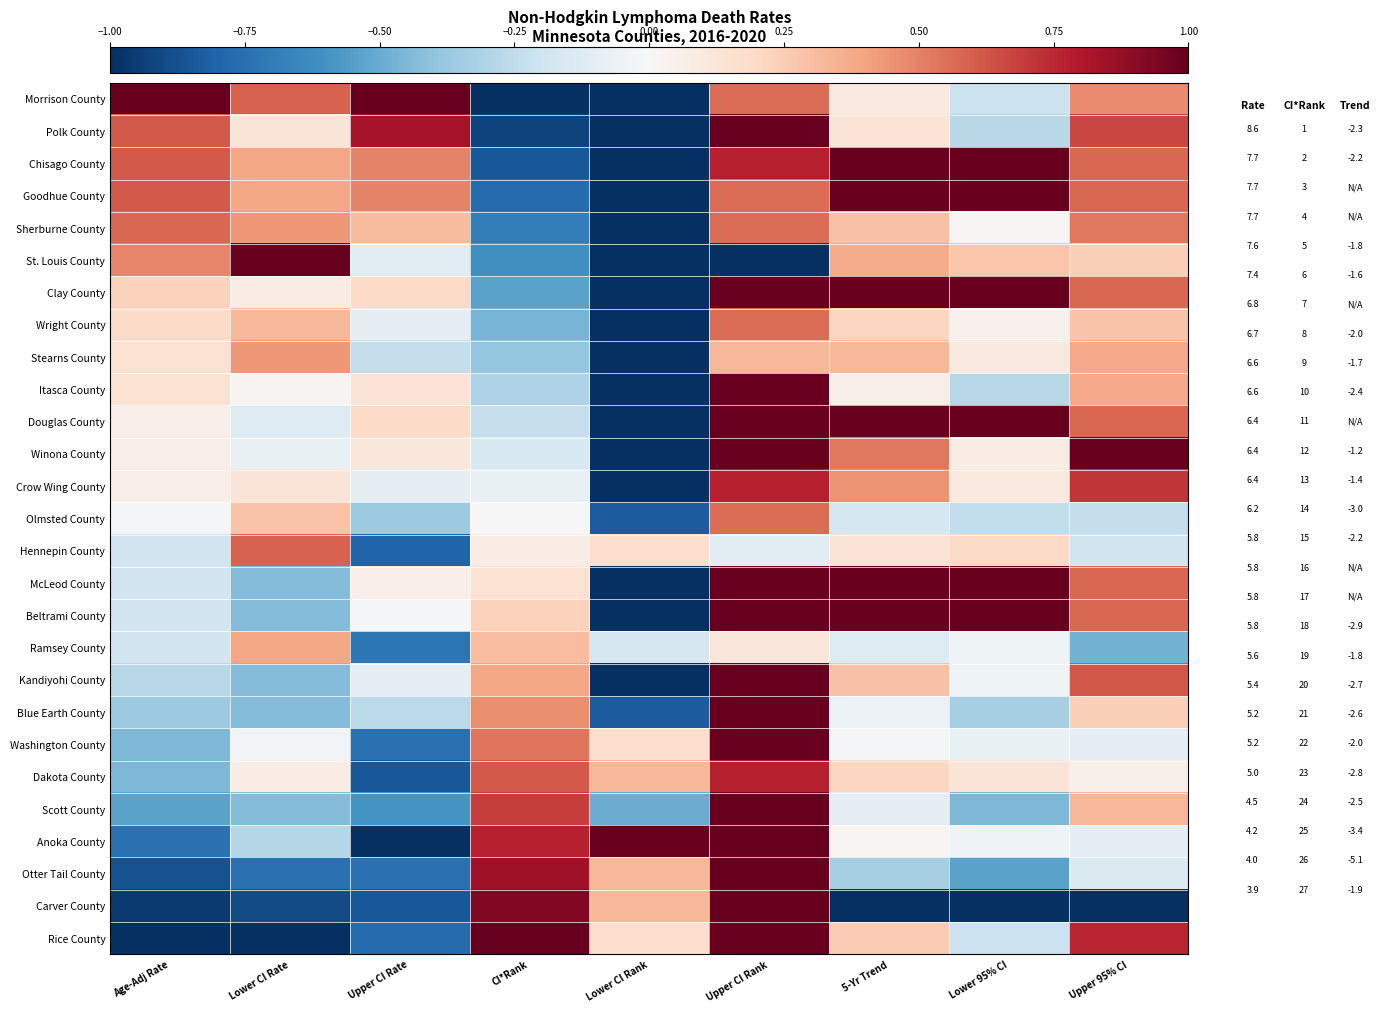

Which has a higher value, 5-Yr Trend or Age-Adj Rate?

Age-Adj Rate